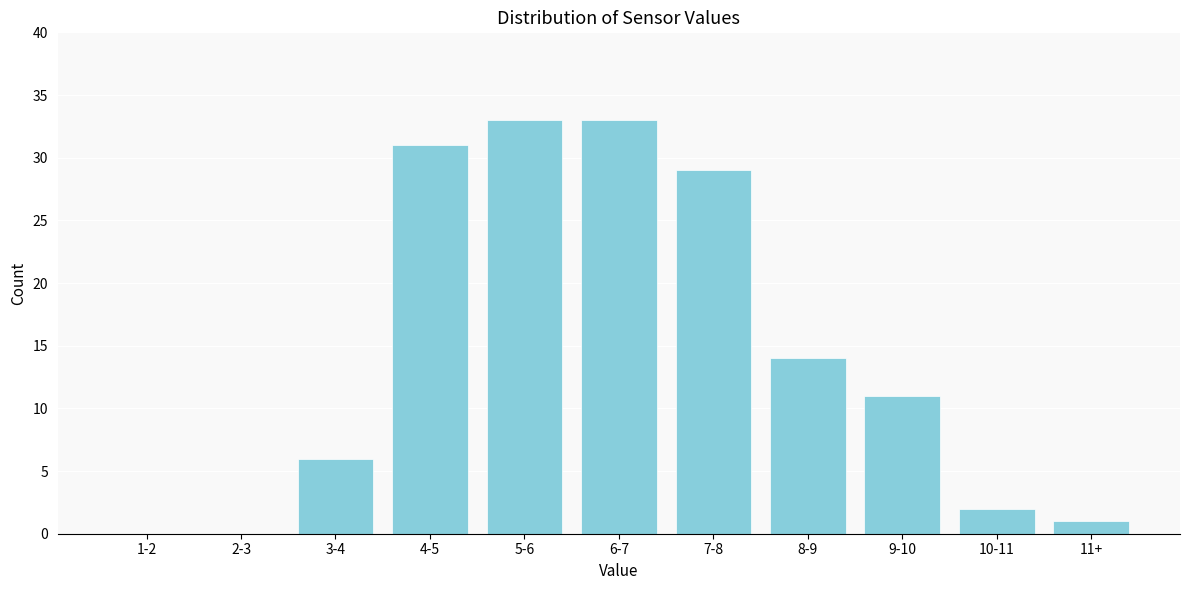

Reading right to left, what are all the values shown in this chart?

11+=1	10-11=2	9-10=11	8-9=14	7-8=29	6-7=33	5-6=33	4-5=31	3-4=6	2-3=0	1-2=0